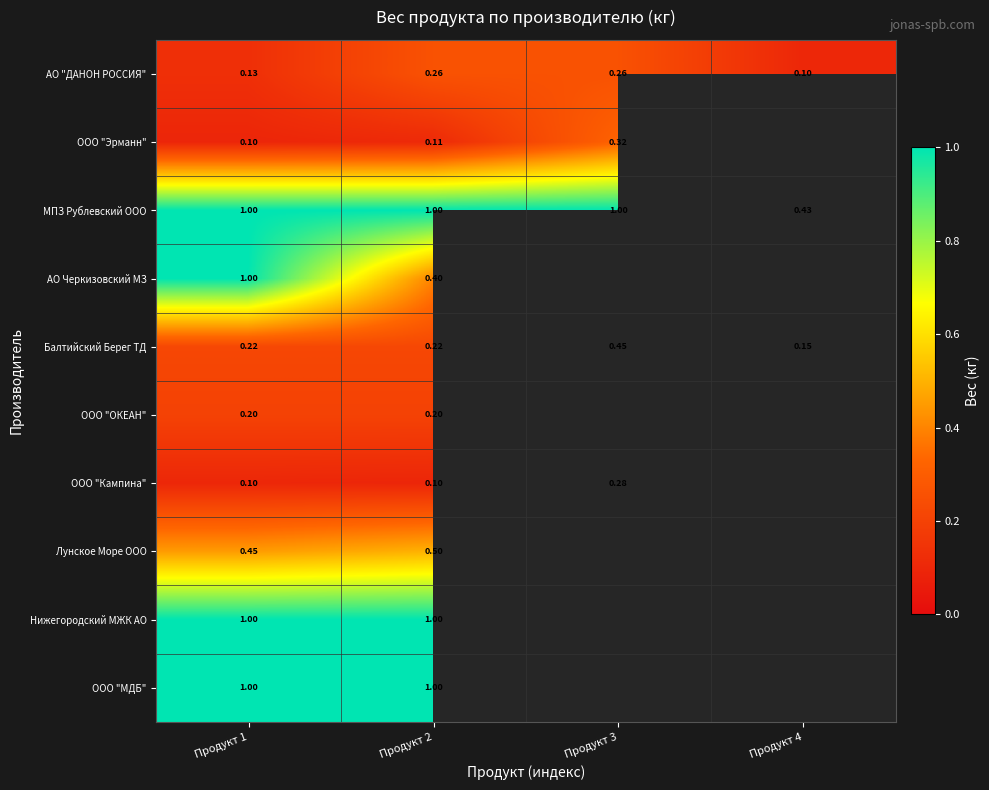

Is the value of МПЗ Рублевский ООО at Продукт 2 greater than the value of АО "ДАНОН РОССИЯ" at Продукт 3?

Yes